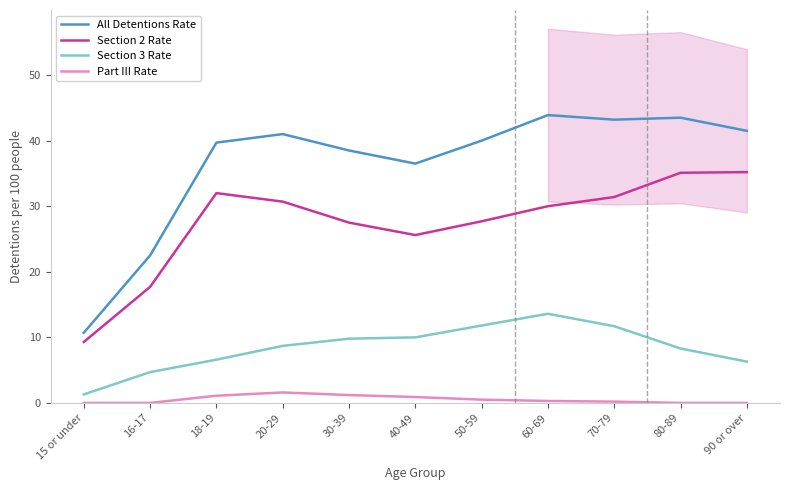

What is the difference between the highest and lowest values at 20-29?

39.4